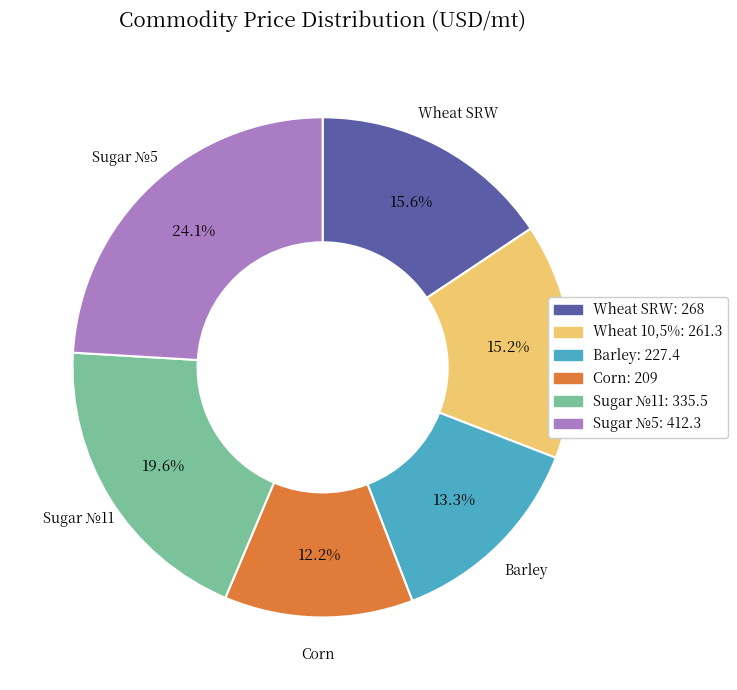

Which slice is the smallest?

Corn